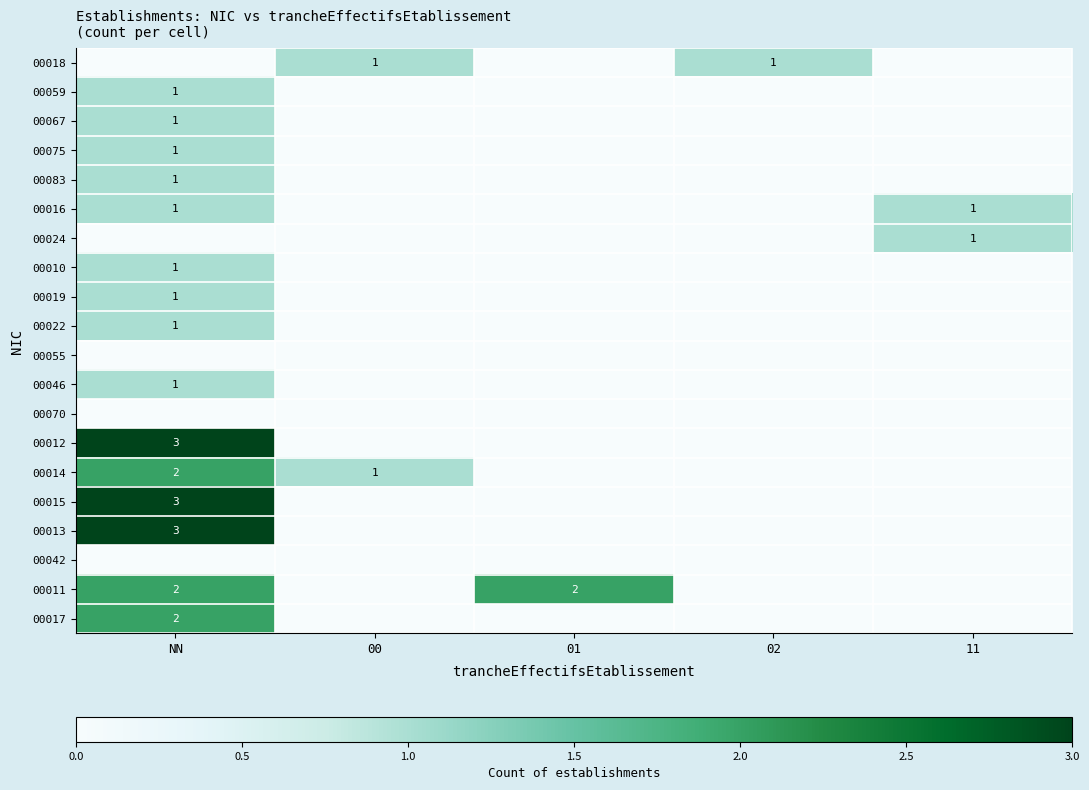

What is the difference between the maximum and minimum values in the 00022 series?

1